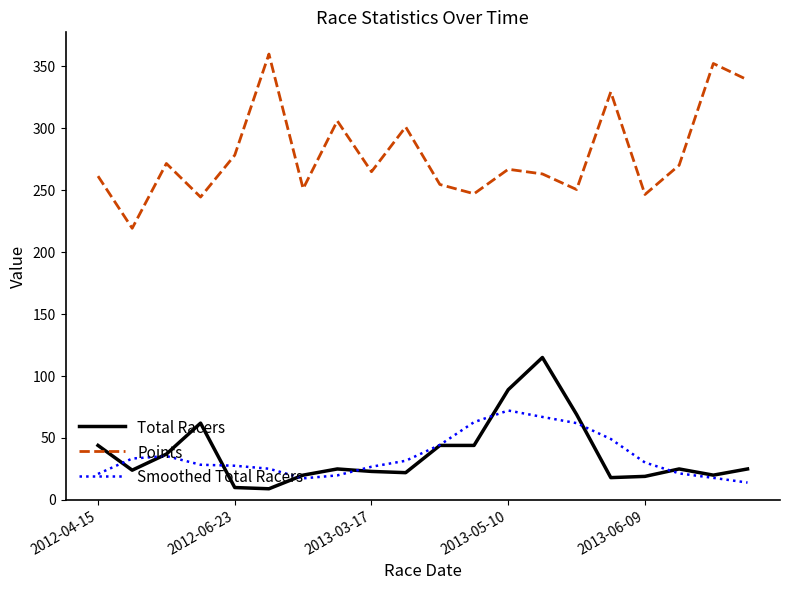

Which series has the largest total across all categories?

Points